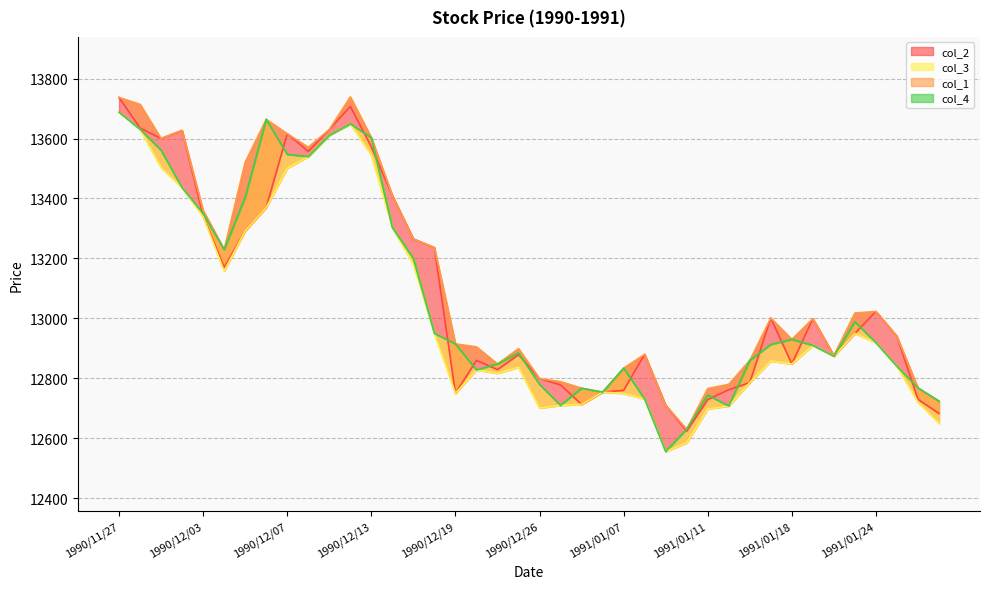

What is the difference between the highest and lowest values at 1991/01/10?

45